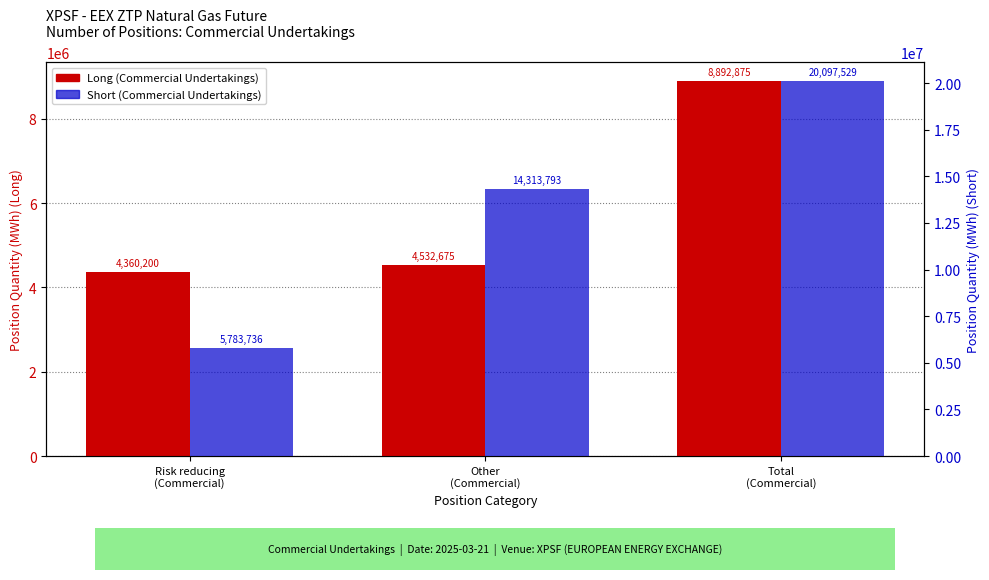

What are all the series names shown in the legend?

Long, Short